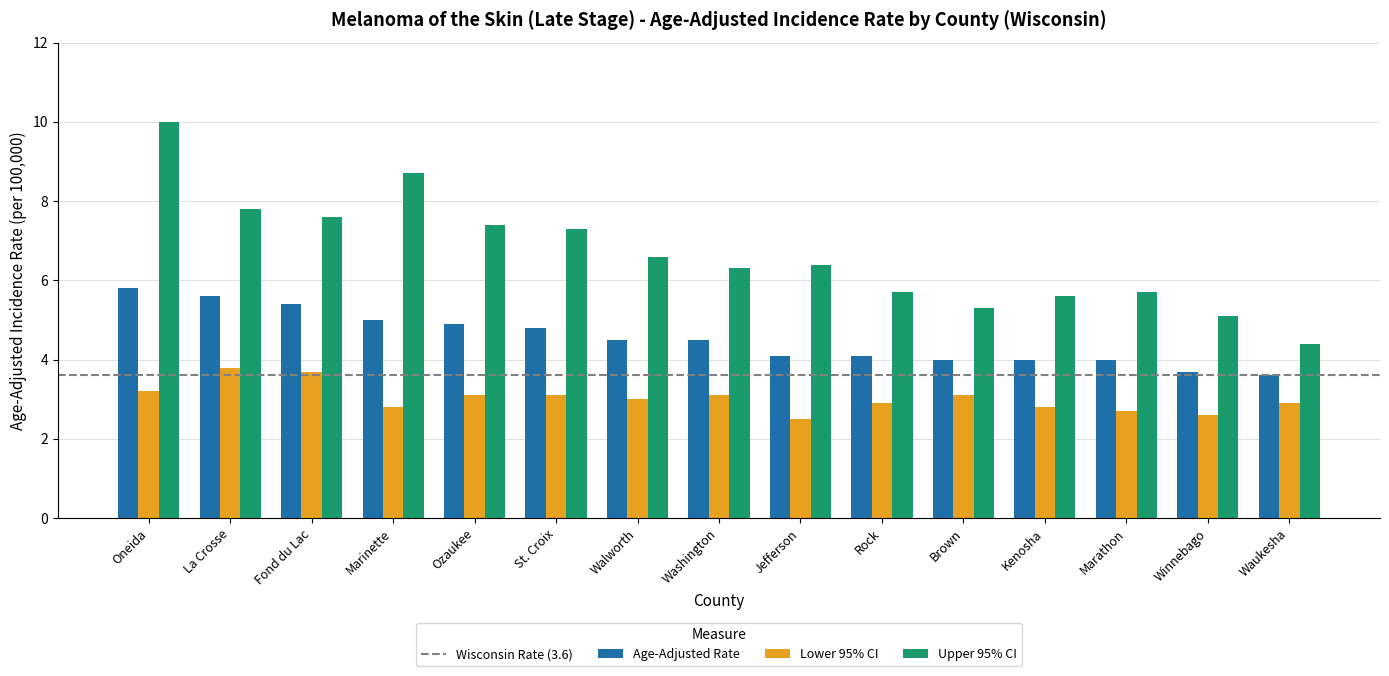

Does the chart contain any negative values?

No